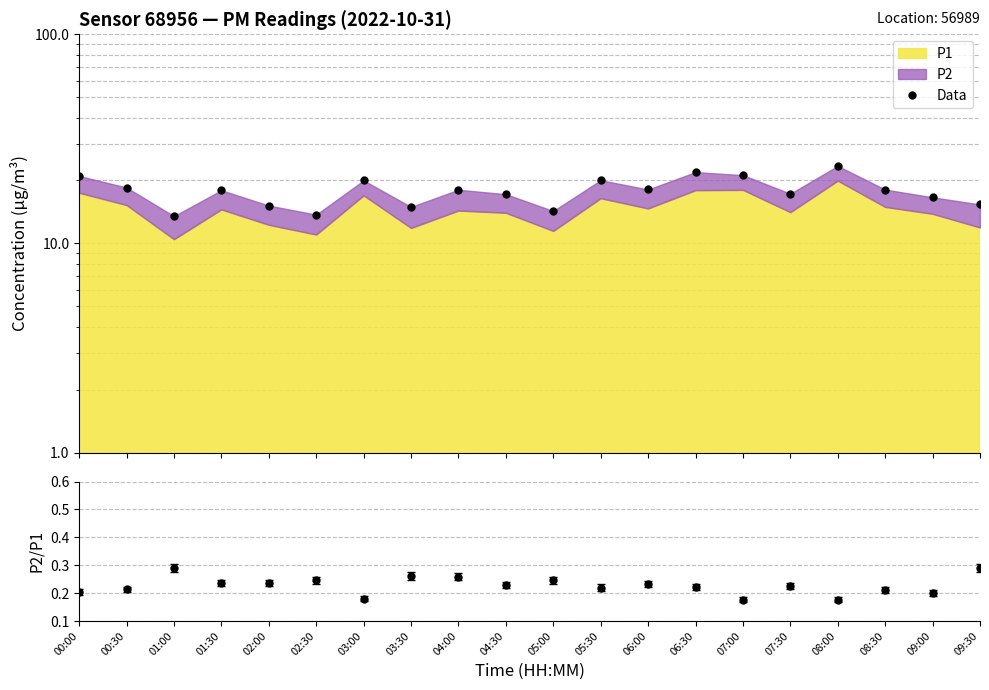

Which category has the lowest value in the P2/P1 series?

08:00